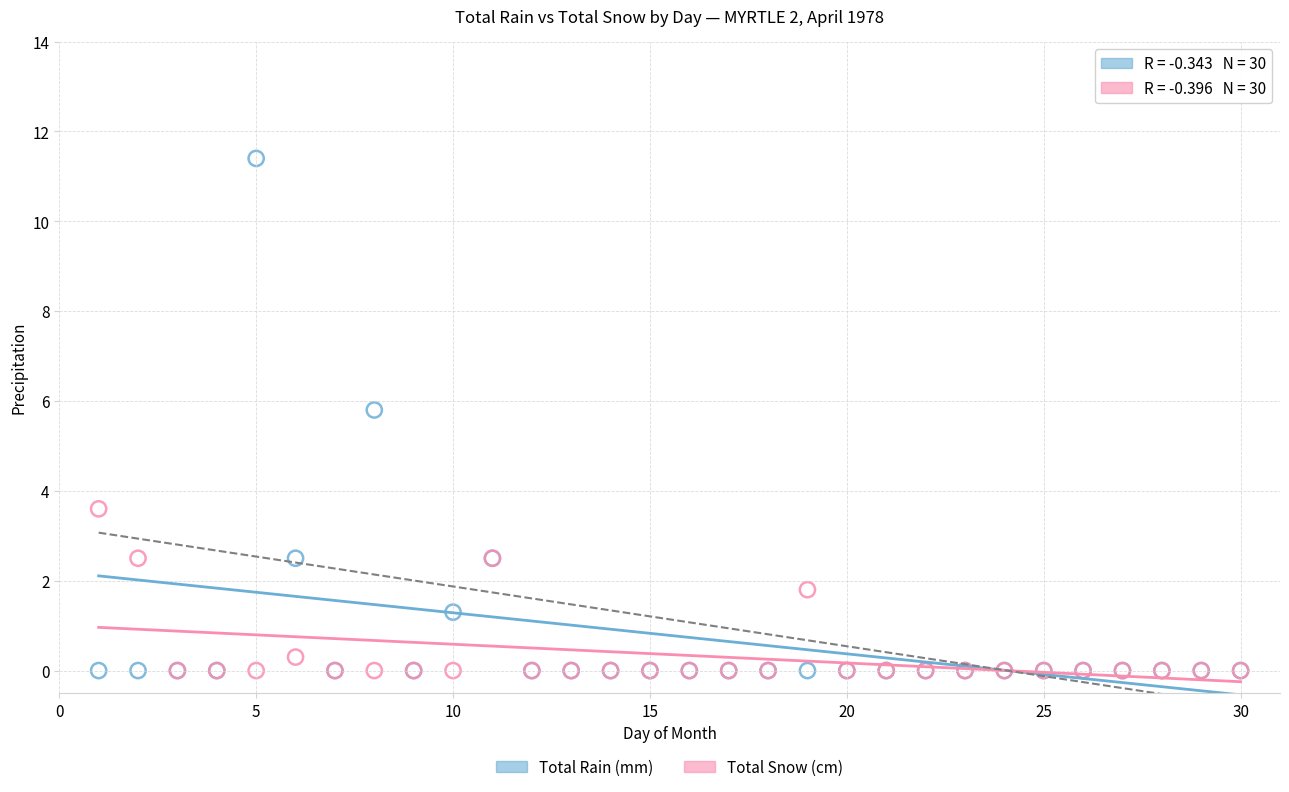

What are all the series names shown in the legend?

Total Rain (mm), Total Snow (cm)